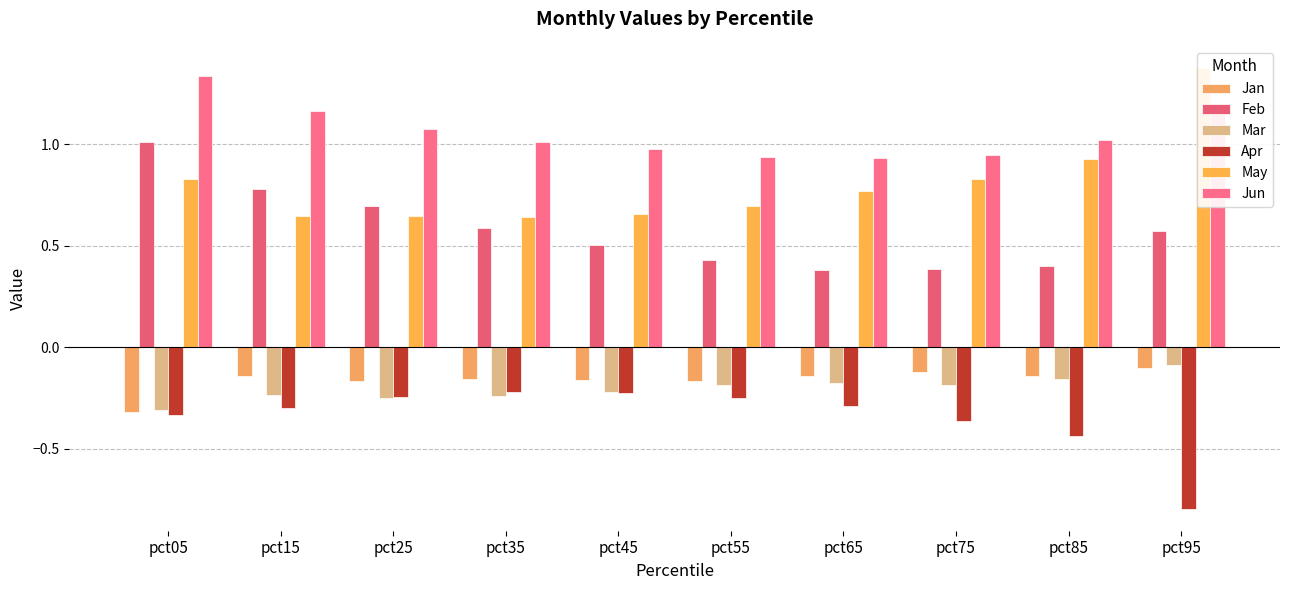

What is the value of the Mar bar at the 1st from the left?

-0.3